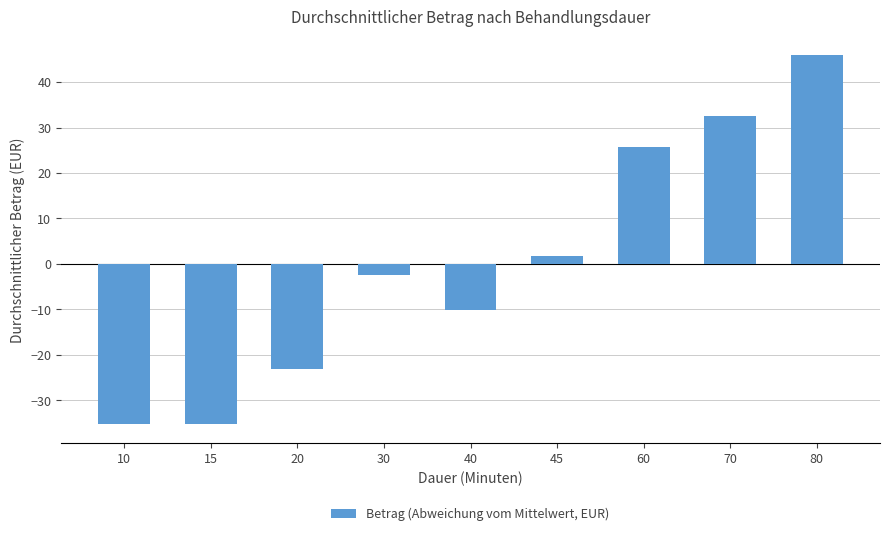

Count the number of data series in this chart.

1